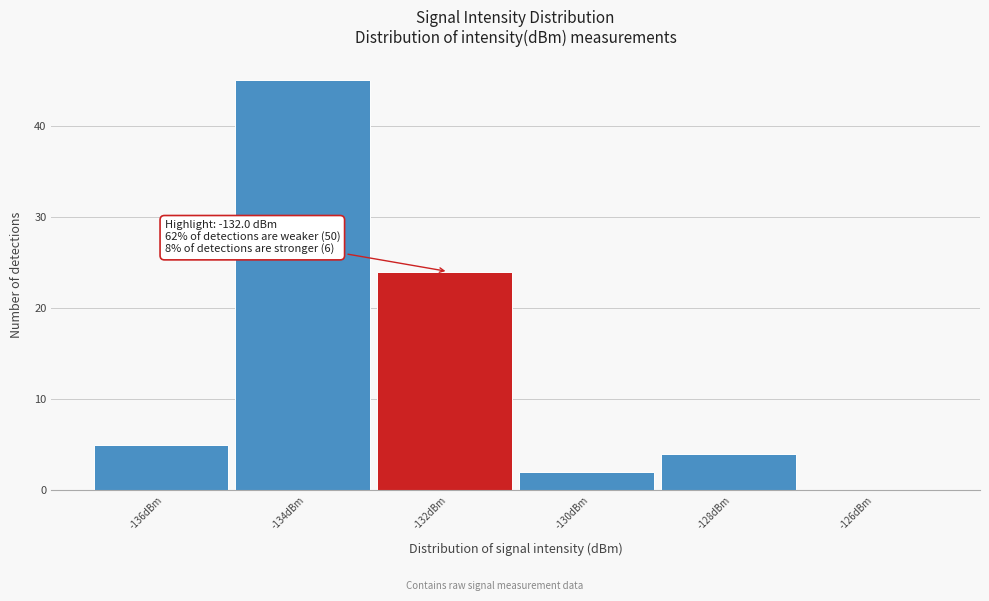

Reading left to right, transcribe all the data shown in this chart.

-136dBm=5	-134dBm=45	-132dBm=24	-130dBm=2	-128dBm=4	-126dBm=0